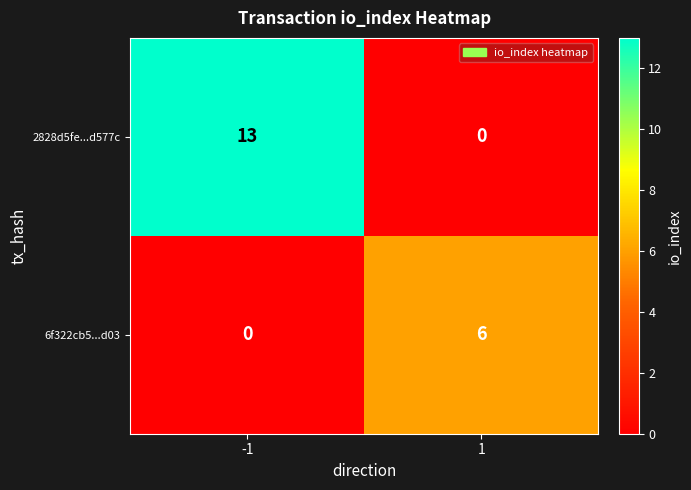

At 1, list the series in order from largest to smallest.

6f322cb5...d03, 2828d5fe...d577c